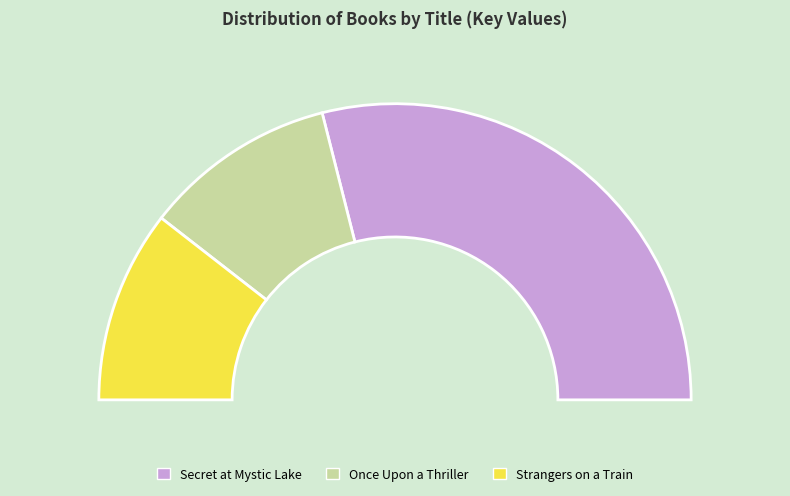

What percentage do Once Upon a Thriller and Secret at Mystic Lake together represent?

79.0%